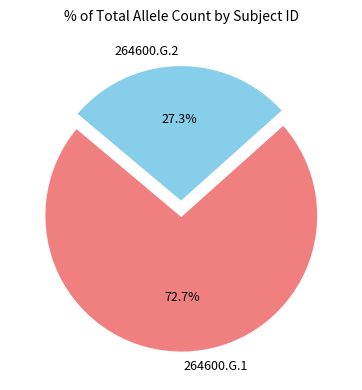

Which category has the smallest portion of the pie?

264600.G.2